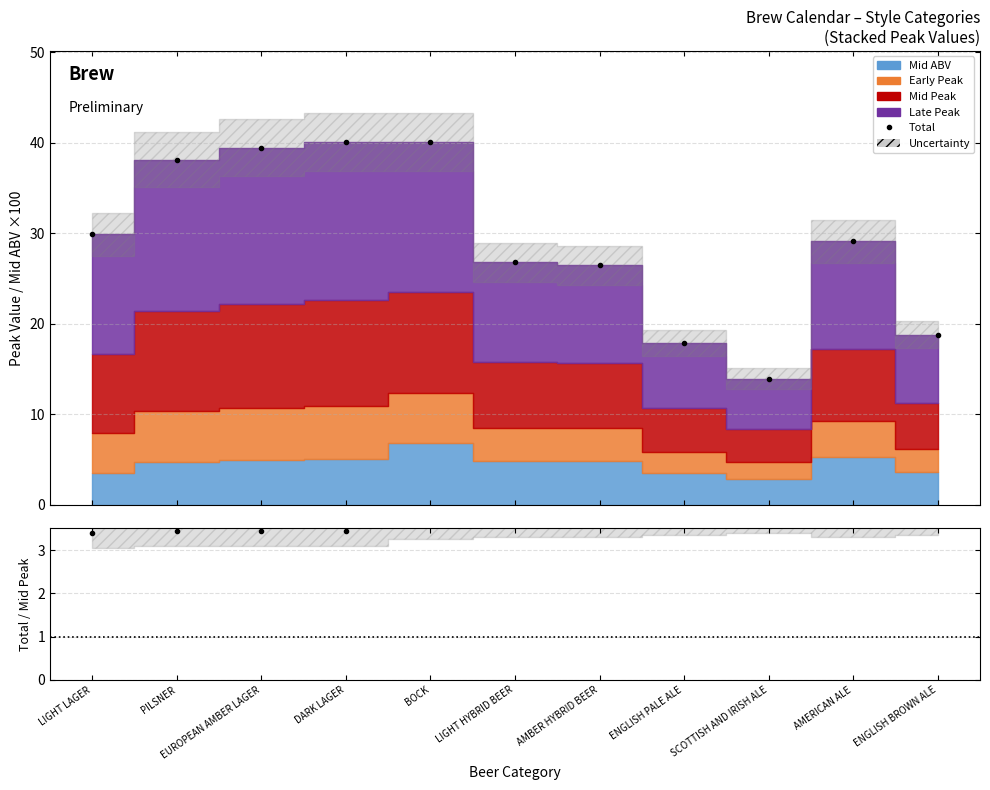

What is the sum of all Total values?

320.5